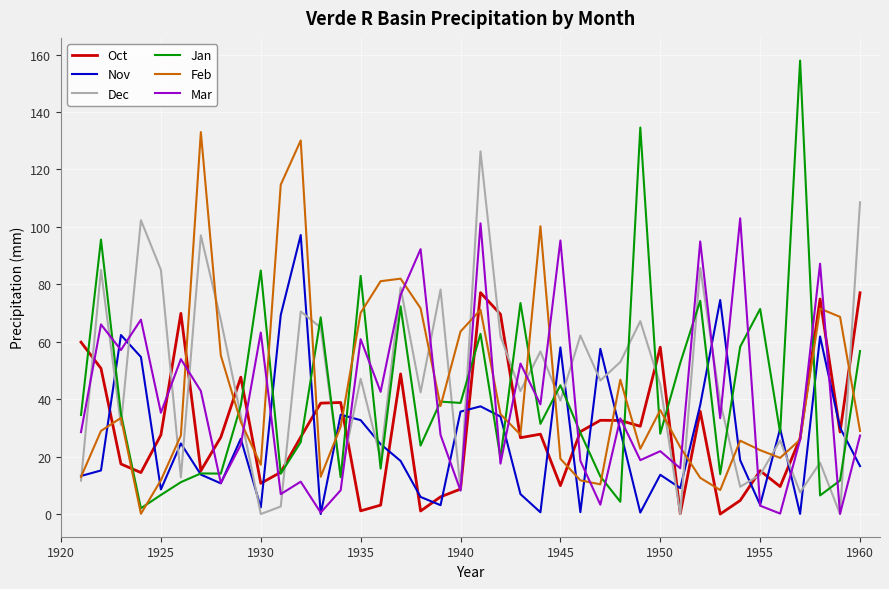

What is the greatest value displayed?

157.9